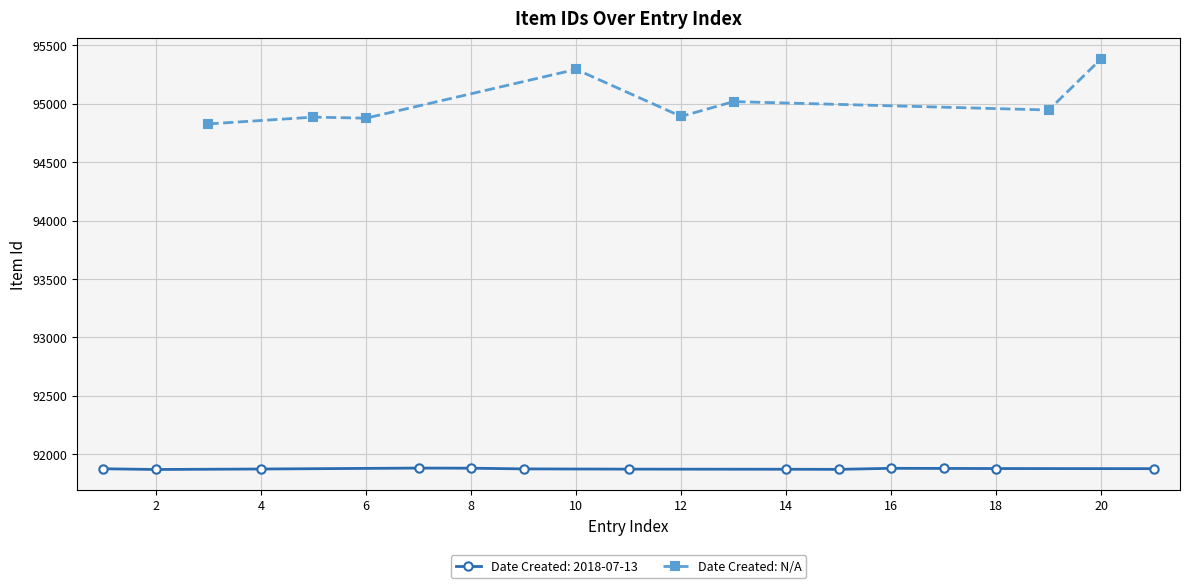

How many interior local peaks (higher than both neighbors) does the data have?

3